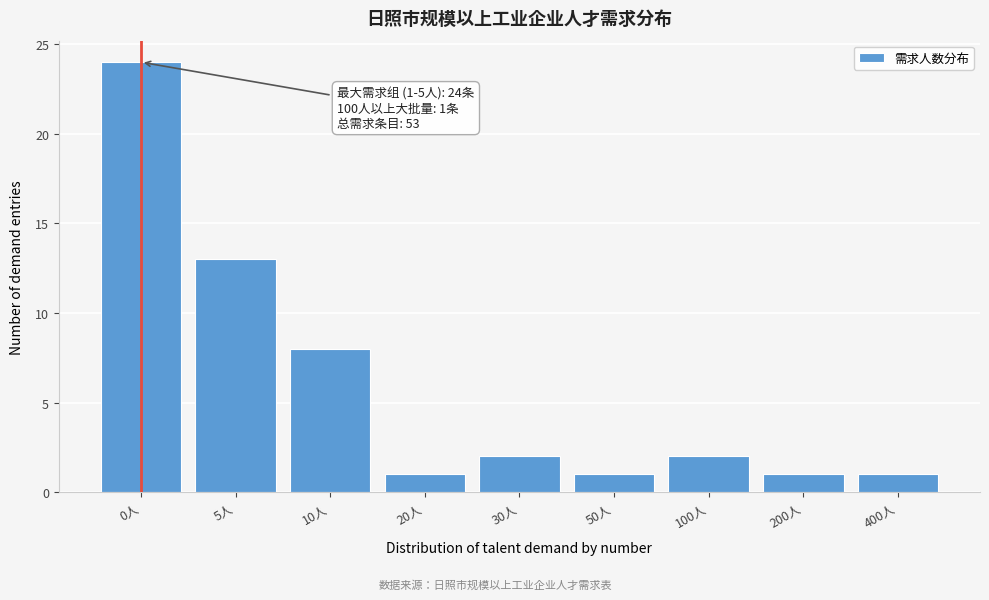

Reading left to right, transcribe all the data shown in this chart.

24	13	8	1	2	1	2	1	1